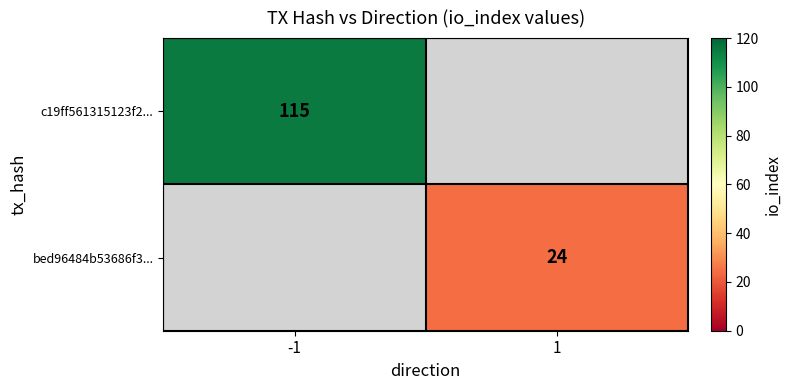

The c19ff561315123f2... series shows 206 at -1. True or false?

False